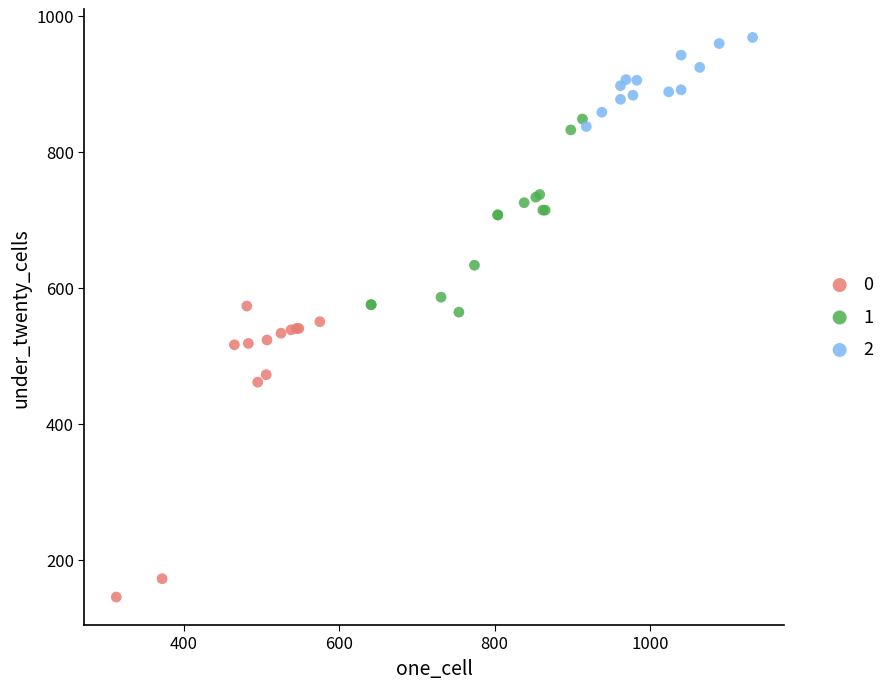

Which series reaches the maximum Y coordinate?

2